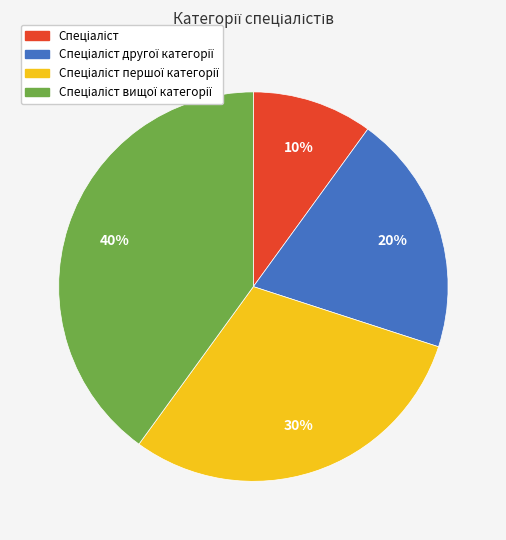

To the nearest percent, what is the difference between the largest and smallest slice percentages?

30%